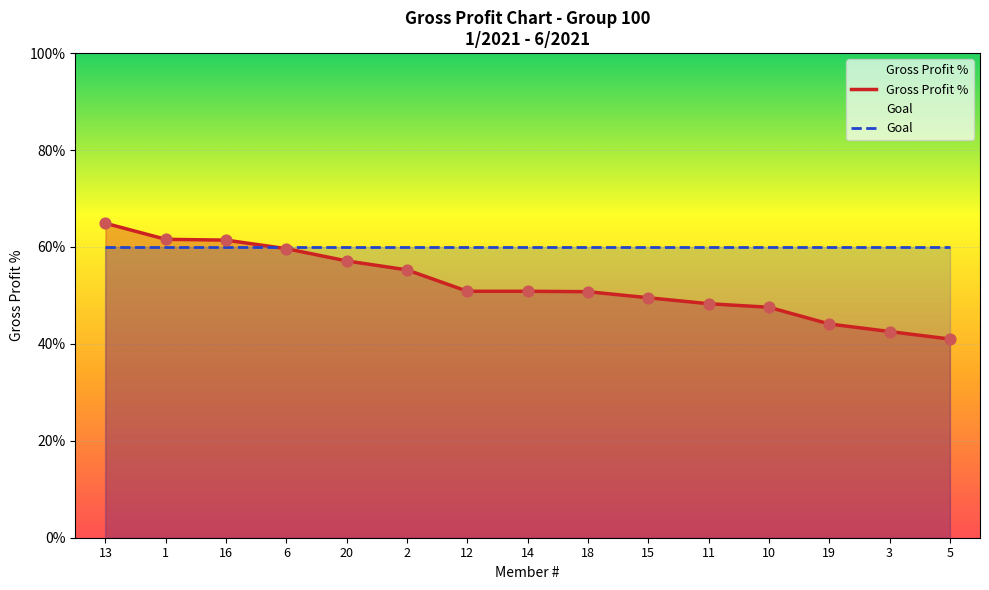

What is the total value across all series at 6?

1.2